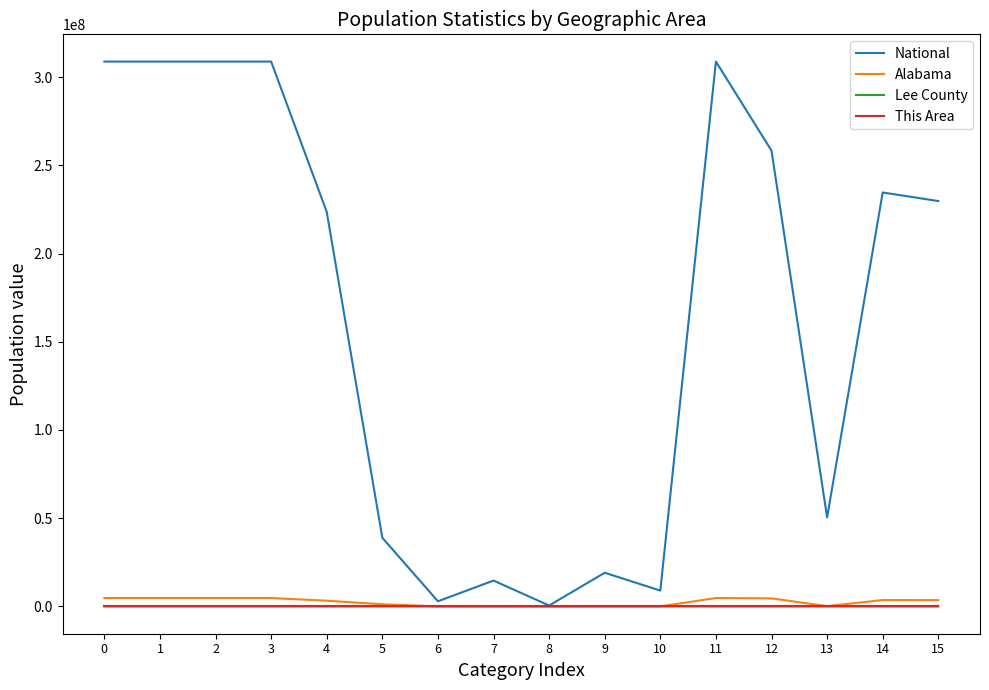

What is the average value of the Lee County series?

261